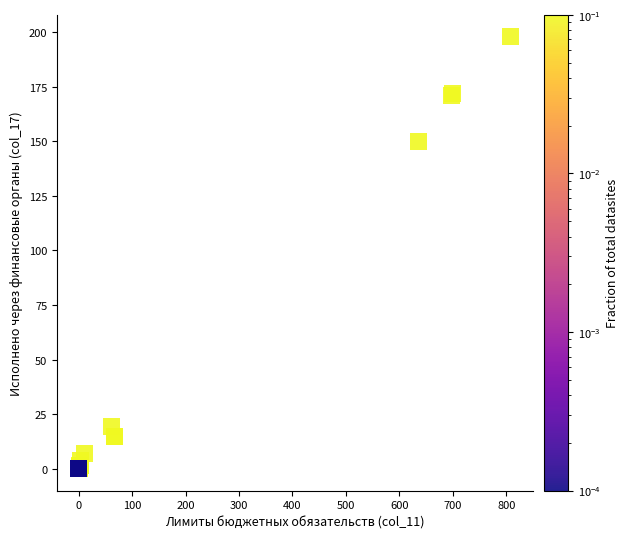

What Y value in the scatter plot is closest to 98?

149.8